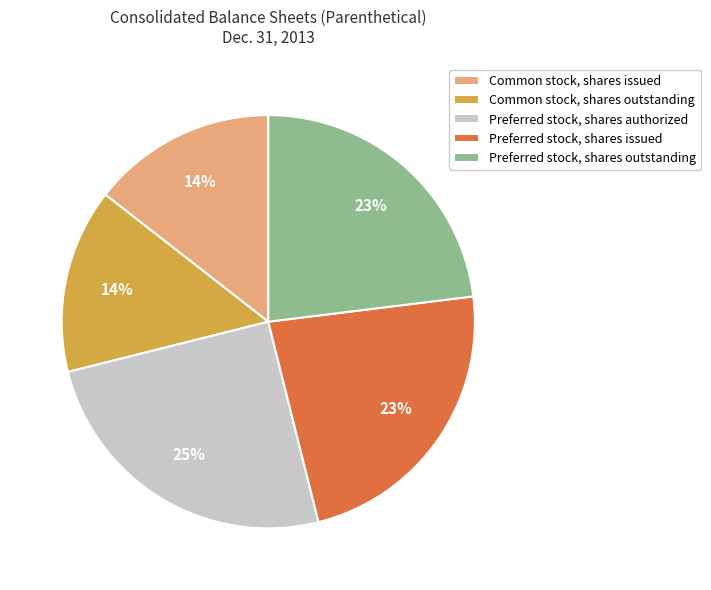

Which slice is the largest?

Preferred stock, shares authorized